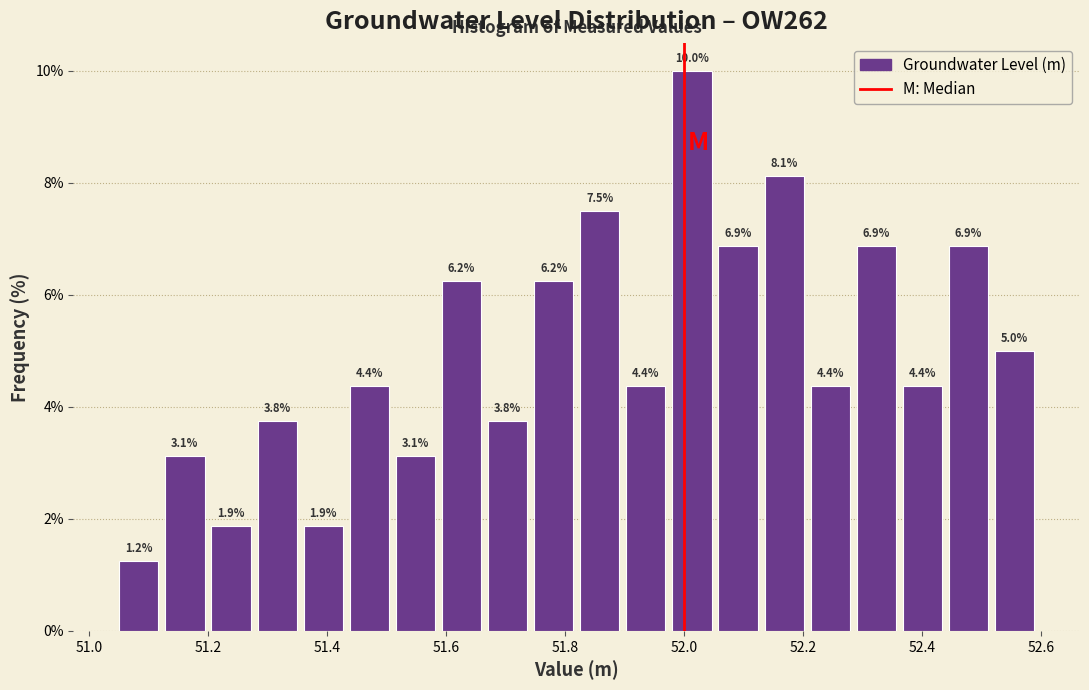

Around what value on the x-axis is the tallest bar? Give the approximate position of its centre, as read against the axis.

52.02